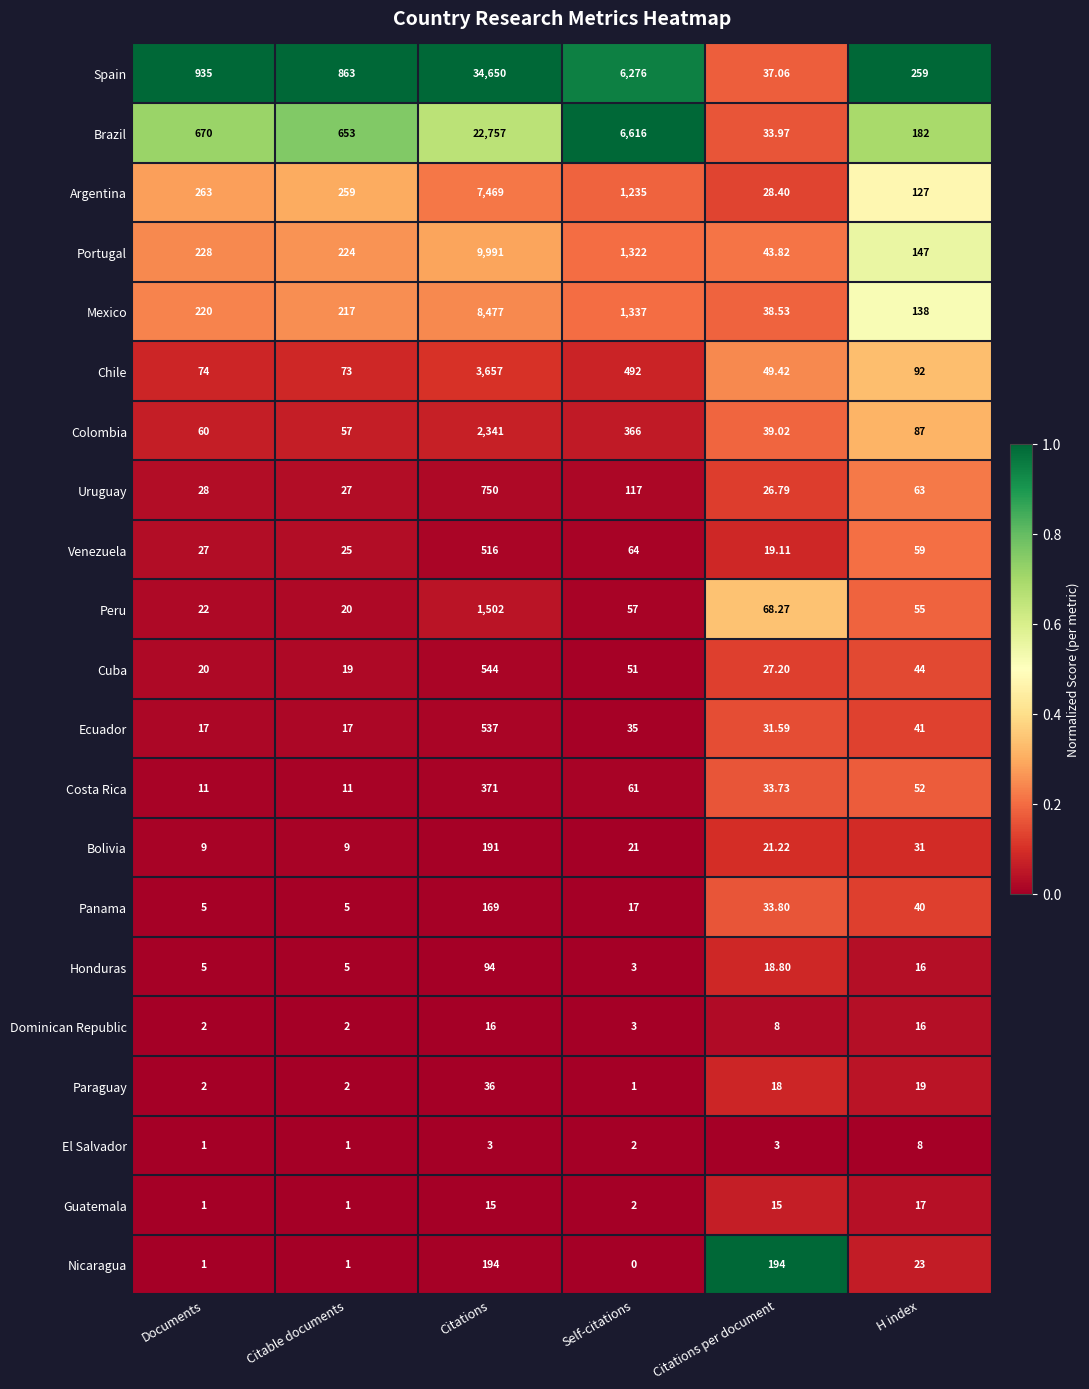

Between Citable documents and Citations per document, which series saw the biggest shift?

Spain